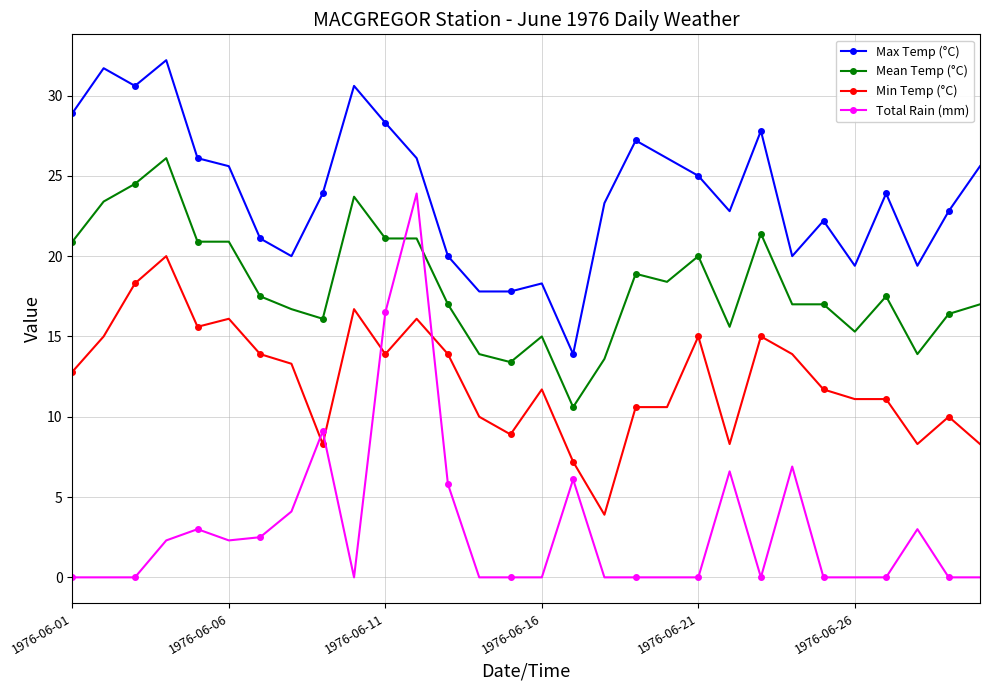

Which series has the largest total across all categories?

Max Temp (°C)